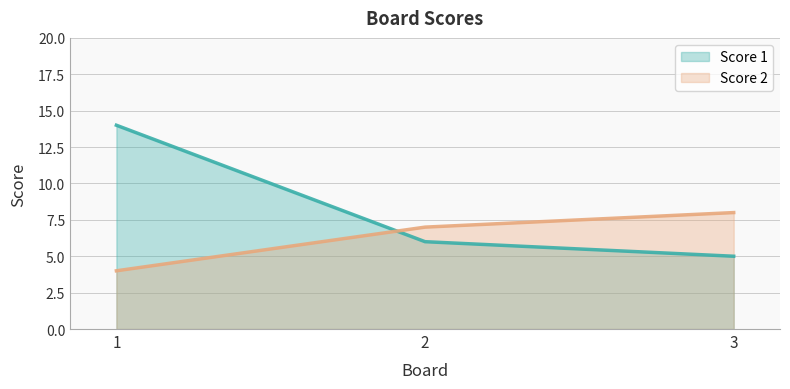

At which label does Score 2 first exceed 7?

3